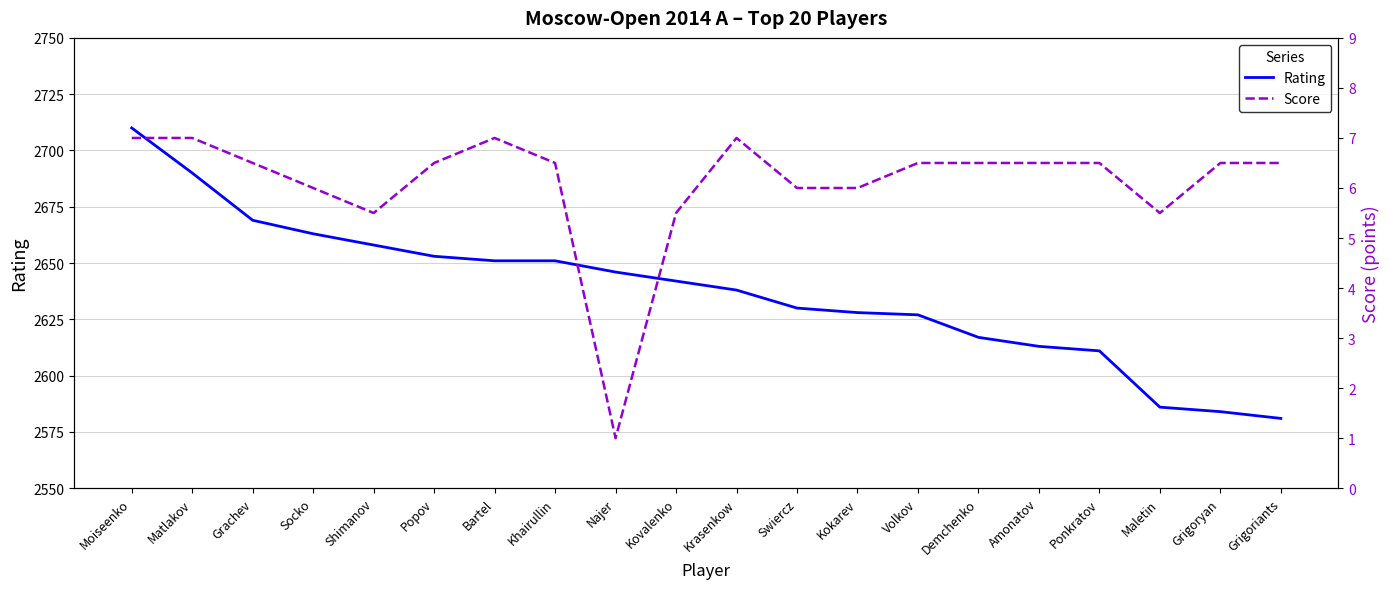

How many series are shown in this chart?

2